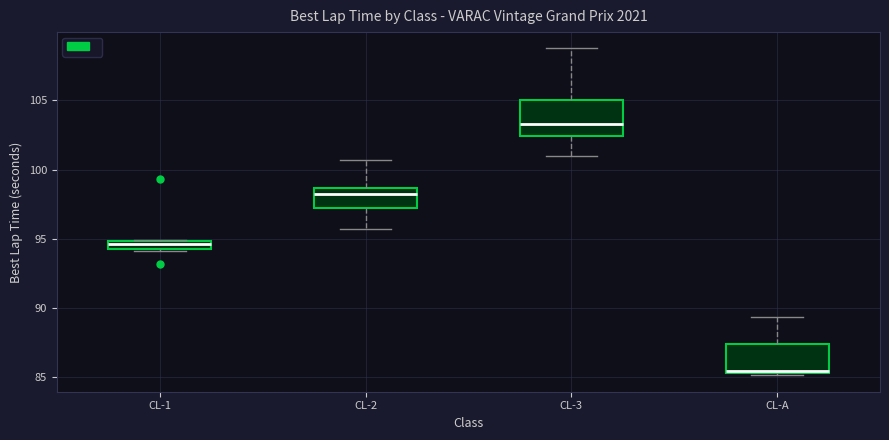

Which box has the lowest median line?

CL-A